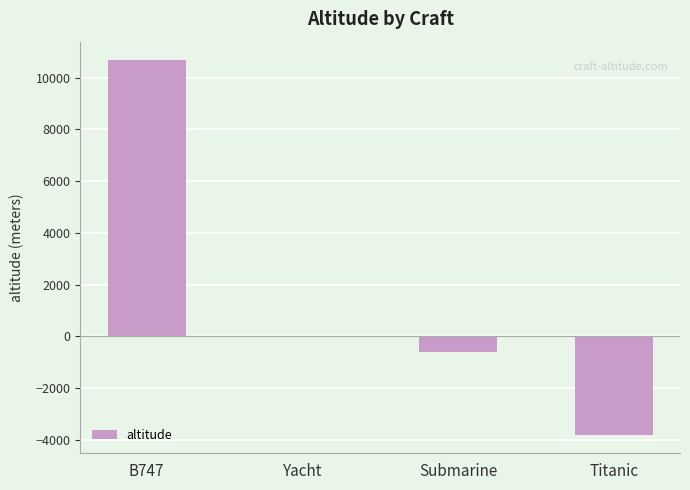

Which has a higher value, B747 or Submarine?

B747